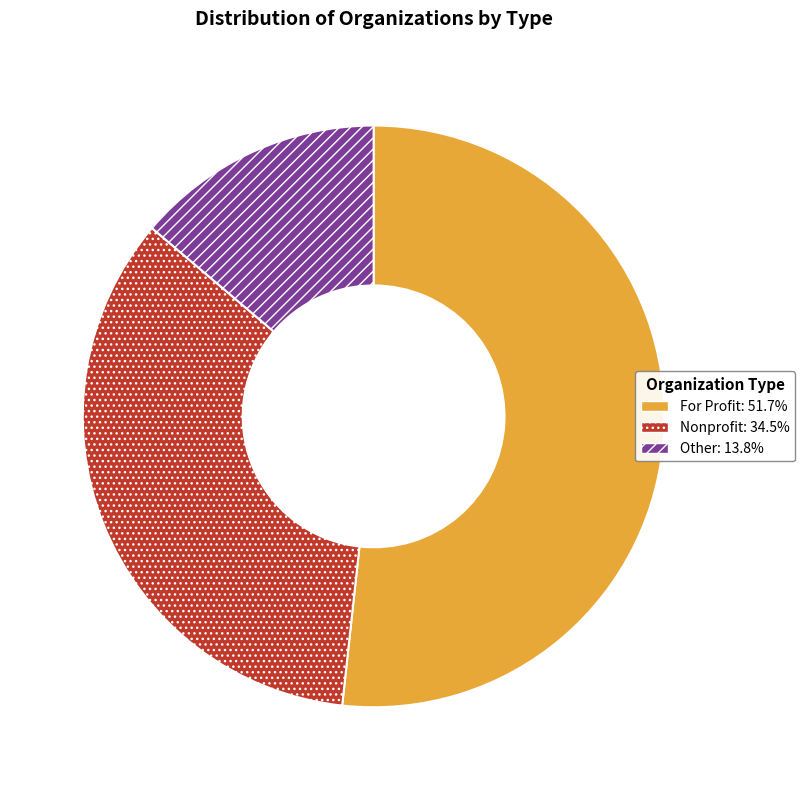

Between For Profit and Nonprofit, which is larger?

For Profit